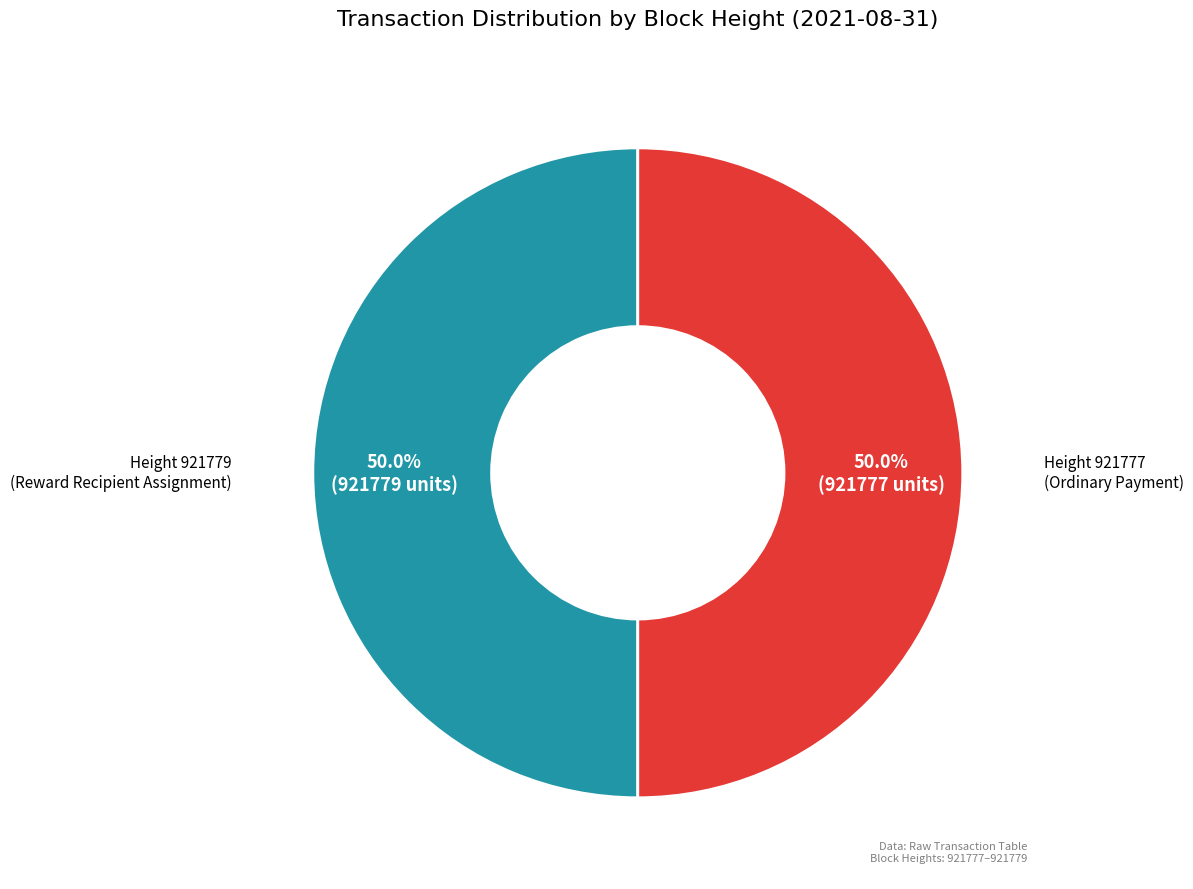

Count the number of slices in the pie.

2